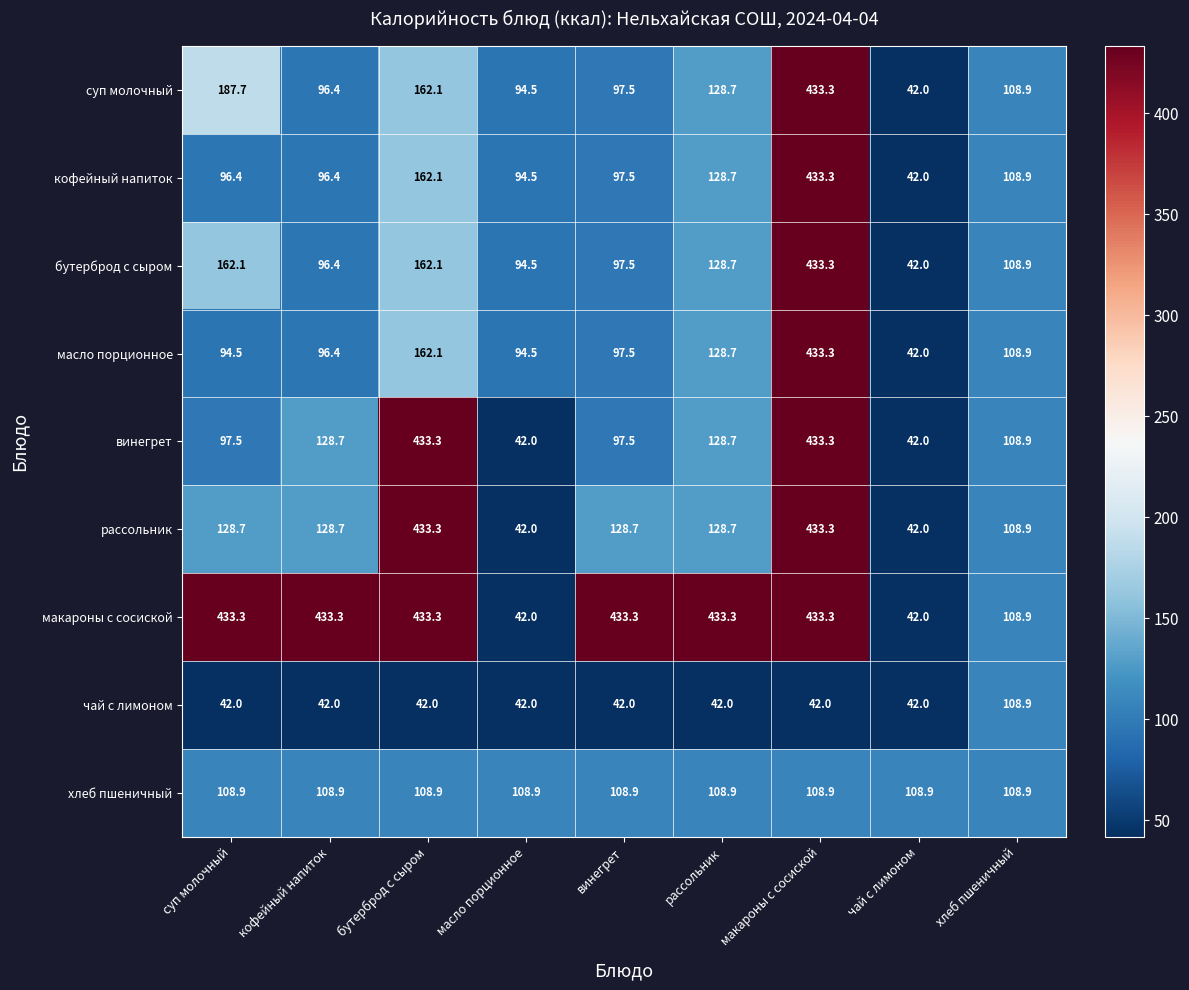

What is the spread (max minus min) of values at суп молочный?

391.3